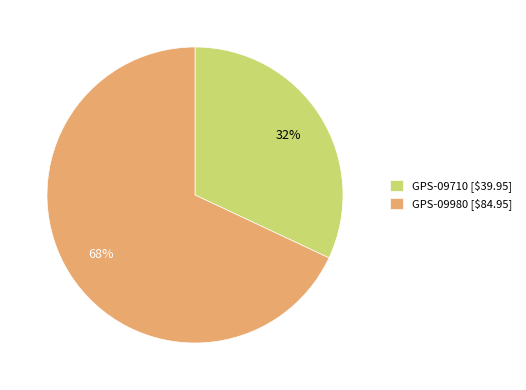

Which slice is the smallest?

GPS-09710